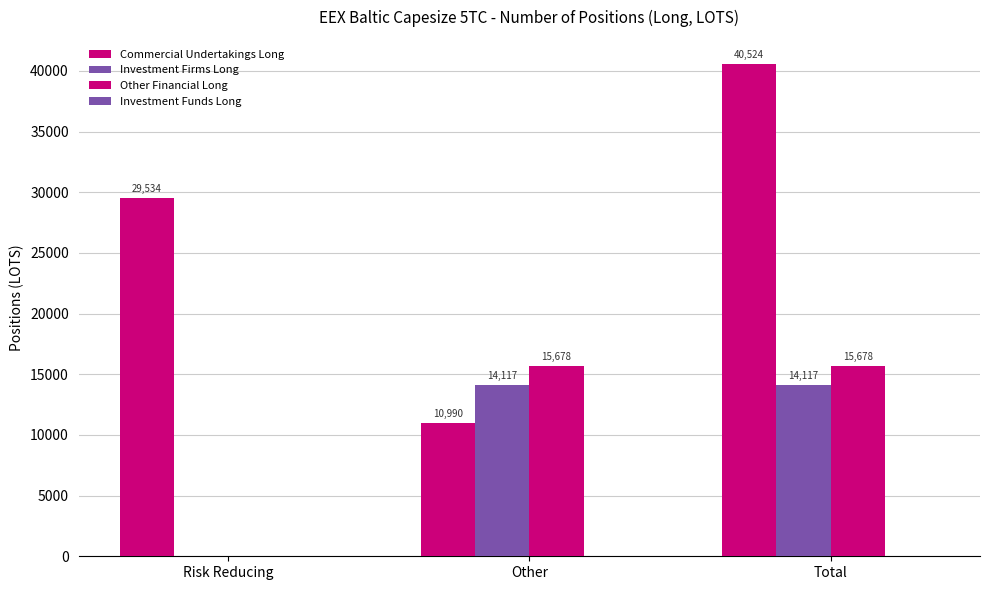

What is the sum of all Investment Firms Long values?

28234.7